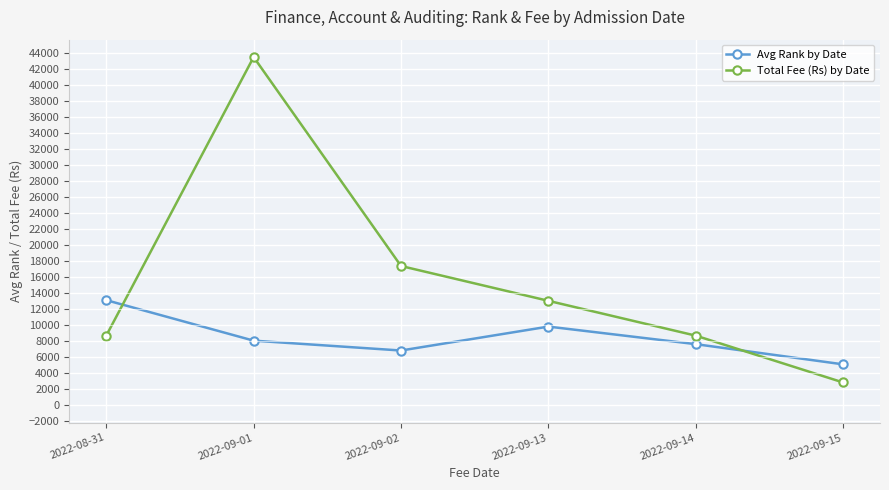

Is the value of Avg Rank by Date at 2022-09-15 greater than the value of Total Fee (Rs) by Date at 2022-09-02?

No